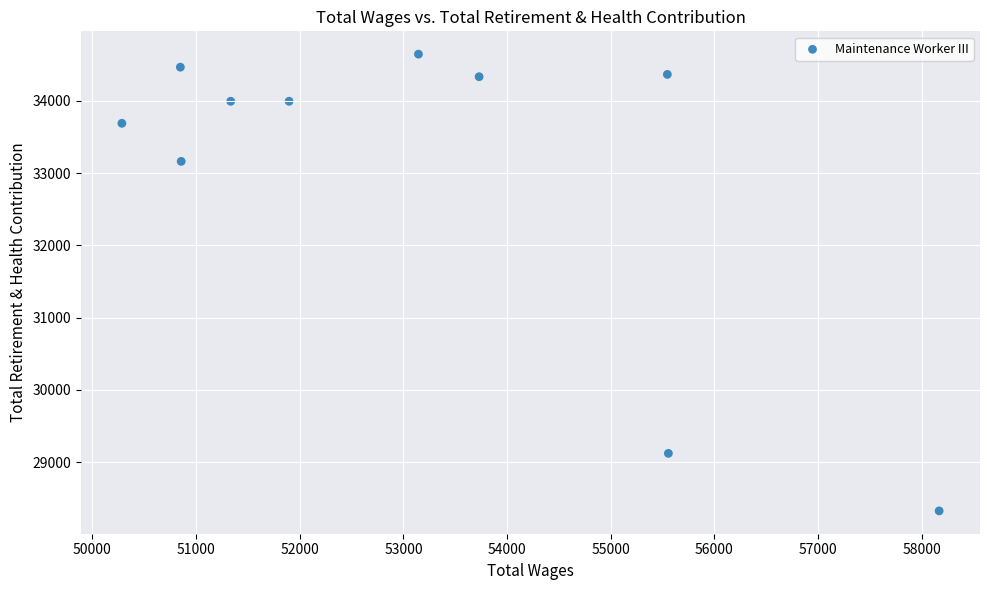

What Y value in the scatter plot is closest to 31487?

33164